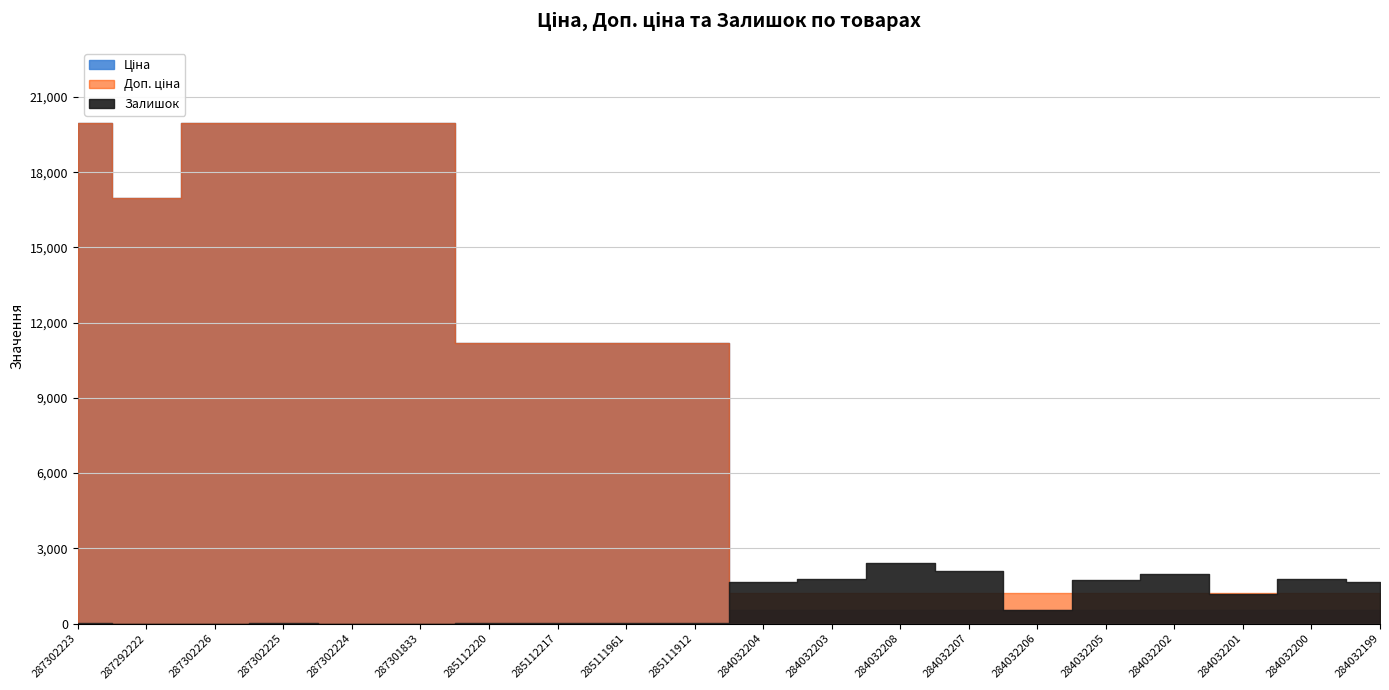

Rank the categories by Доп. ціна value from lowest to highest.

284032204, 284032203, 284032208, 284032207, 284032206, 284032205, 284032202, 284032201, 284032200, 284032199, 285112220, 285112217, 285111961, 285111912, 287292222, 287302223, 287302226, 287302225, 287302224, 287301833